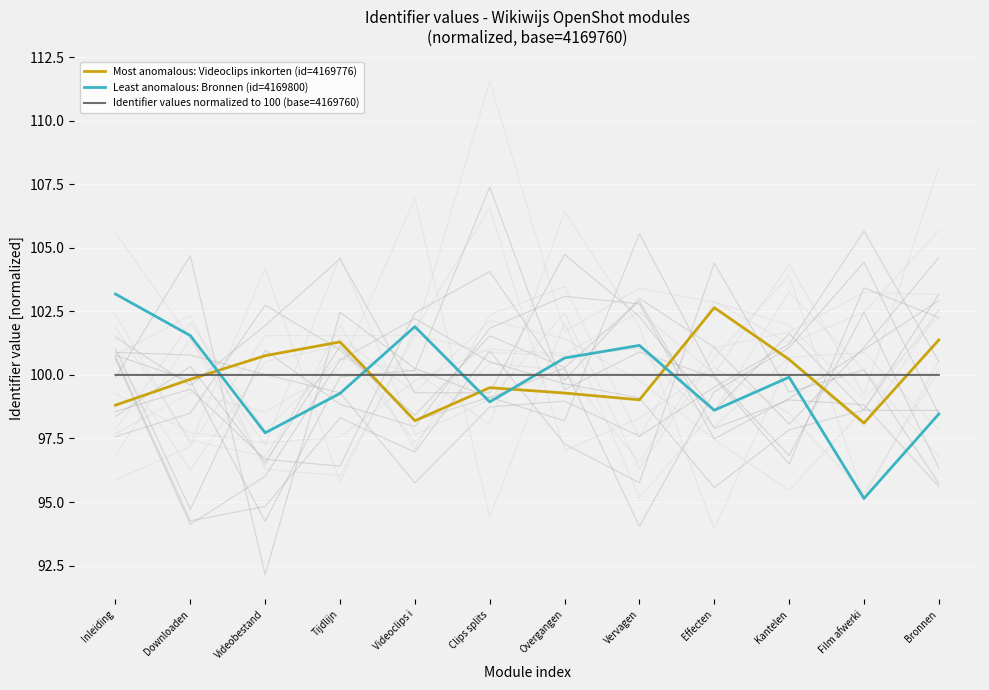

Which category has the lowest value across all series?

Film afwerki